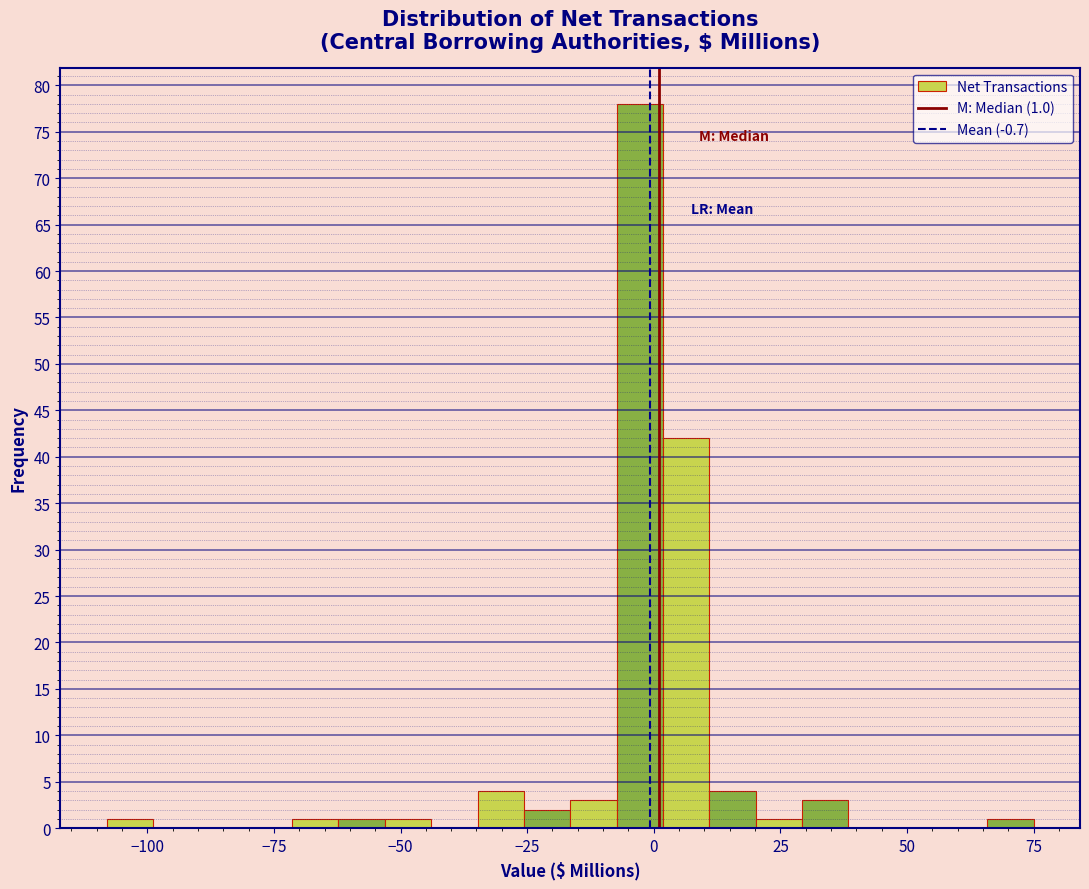

Read against the x-axis, roughly where is the centre of the tallest bar?

-5